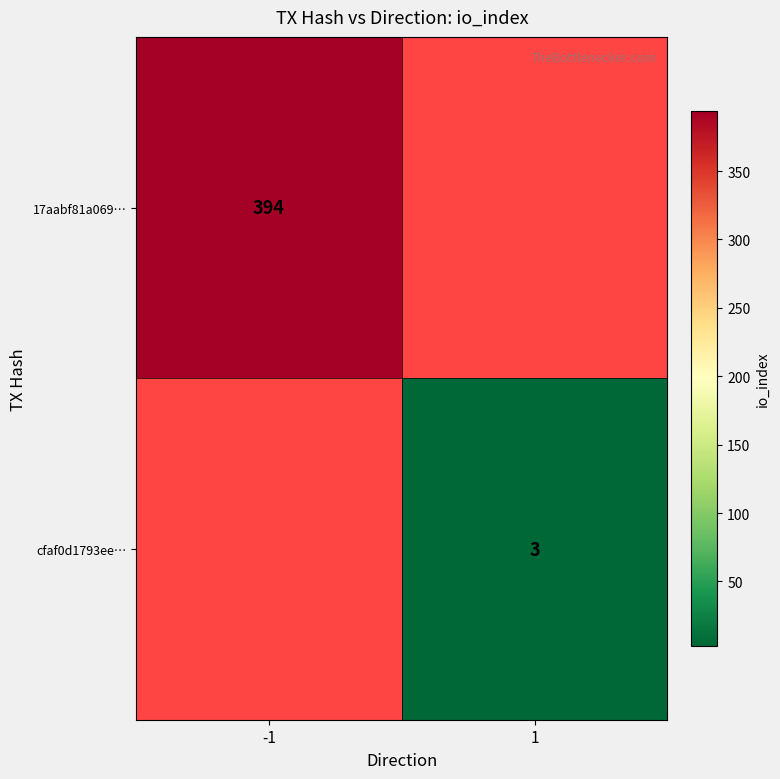

At which category does the chart reach its peak across all series?

-1